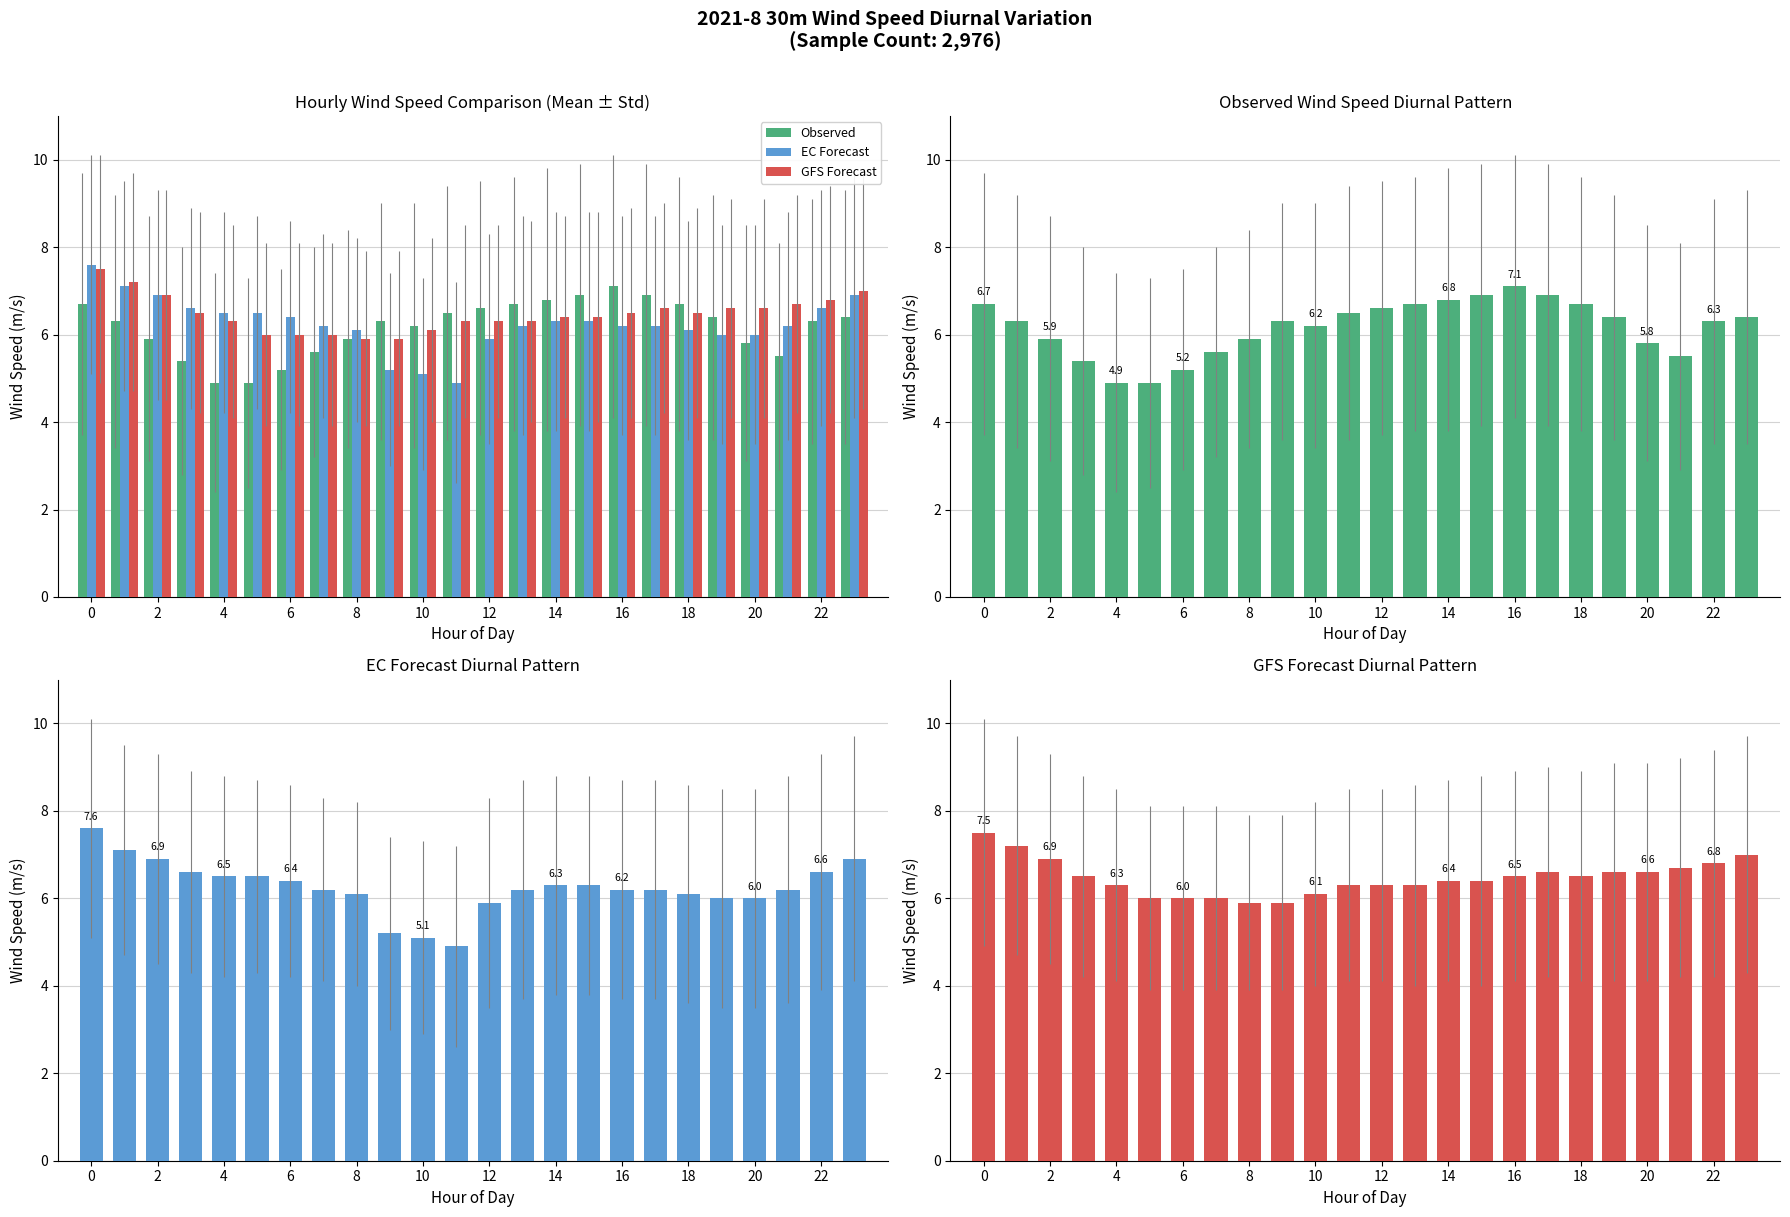

Which series has the widest spread of values?

EC Forecast